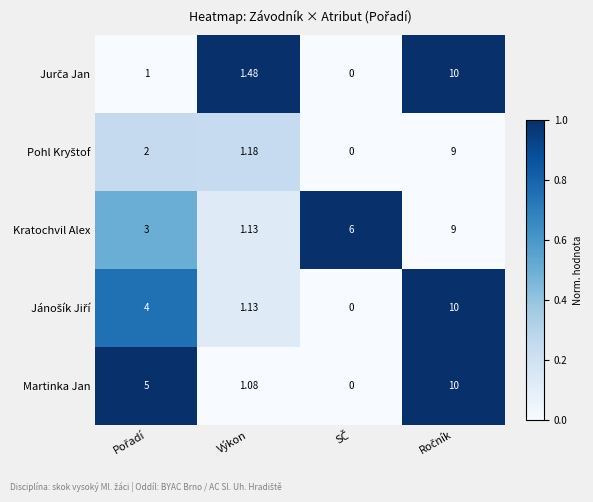

What is the maximum value shown in the chart?

10.0